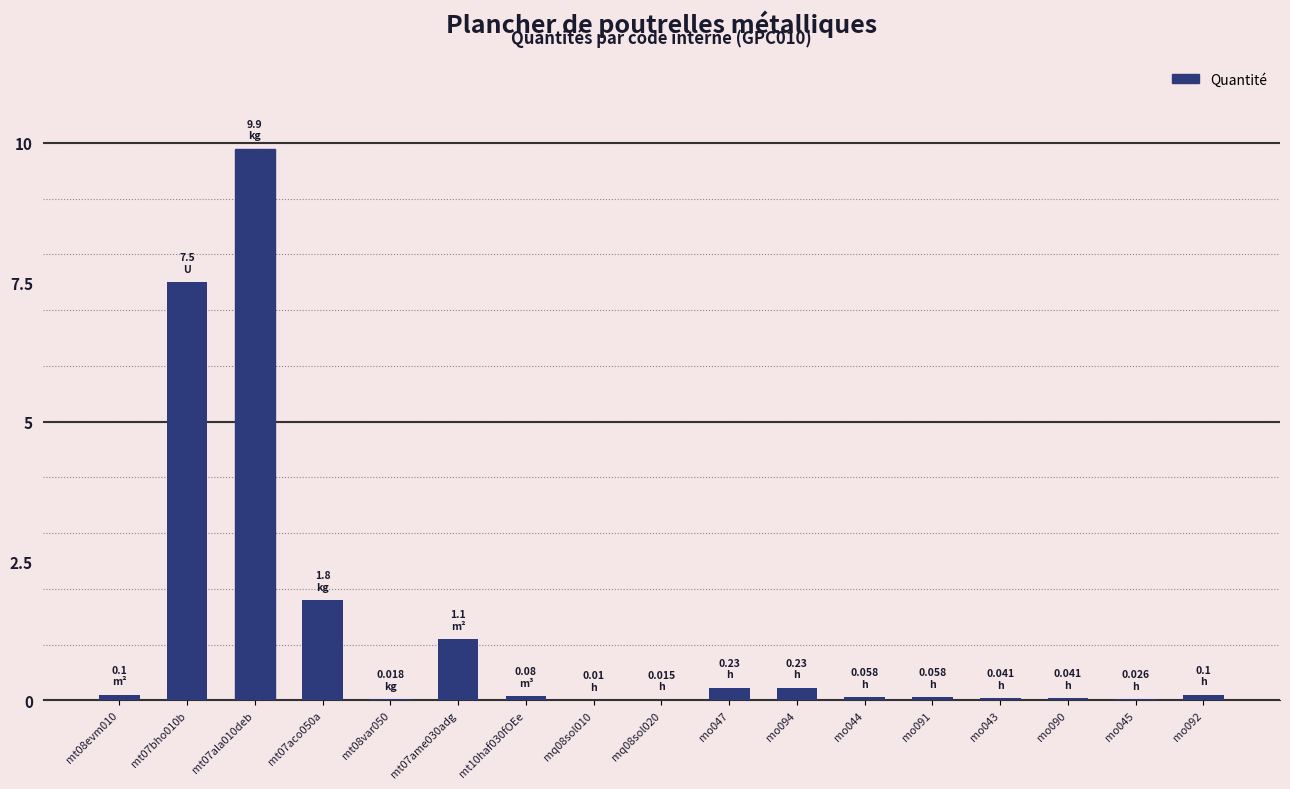

Which category has the highest value across all series?

mt07ala010deb